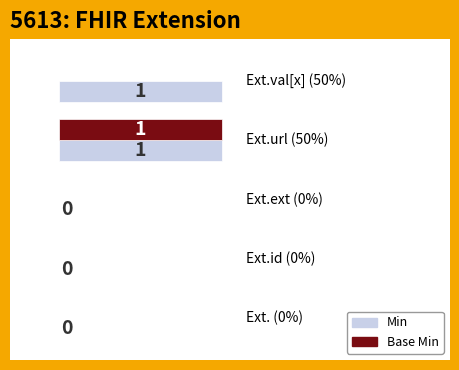

Which series has the largest total across all categories?

Min